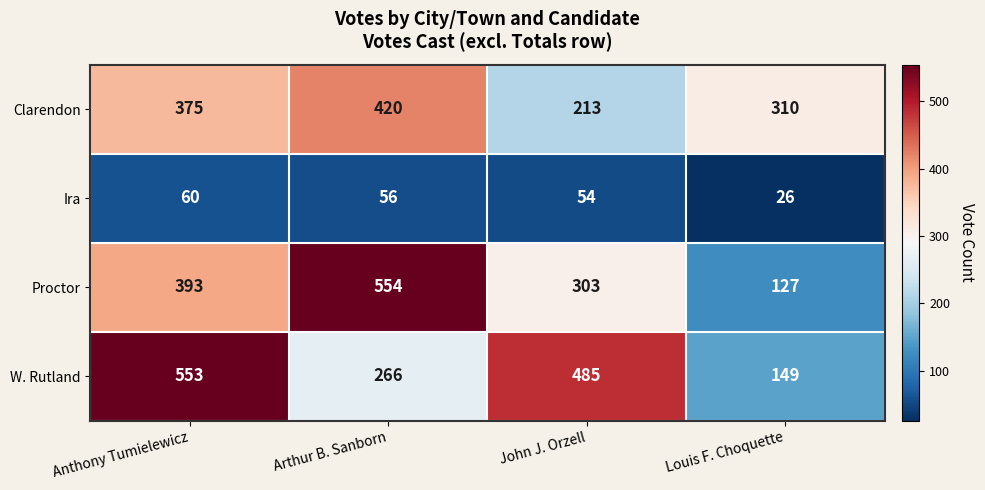

What is the spread (max minus min) of values at Louis F. Choquette?

284